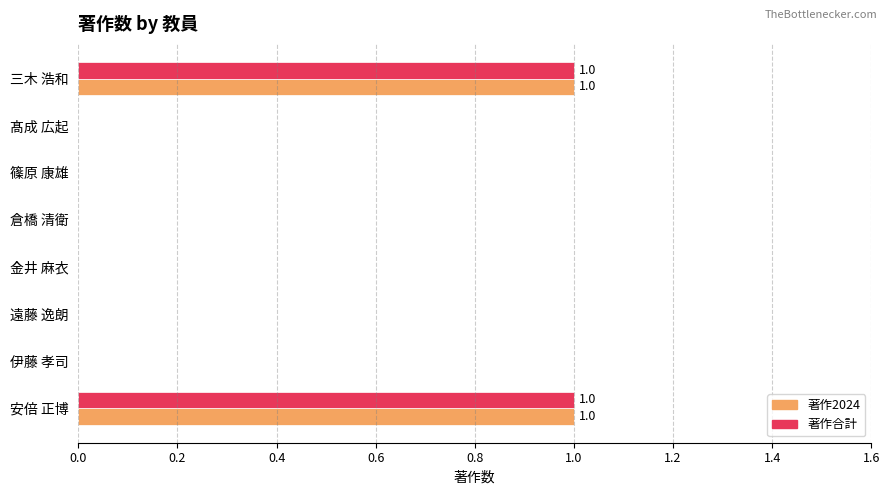

What are all the series names shown in the legend?

著作2024, 著作合計